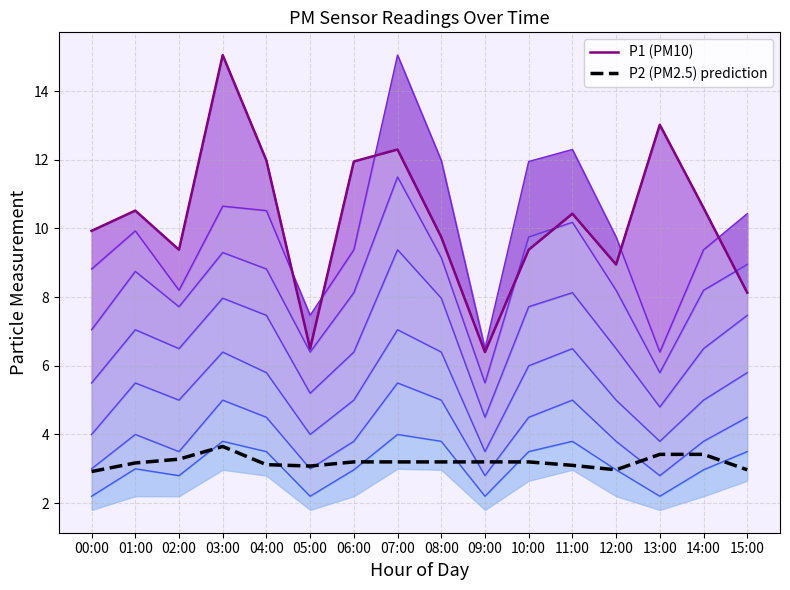

What is the average value of the P2 (PM2.5) prediction series?

3.2